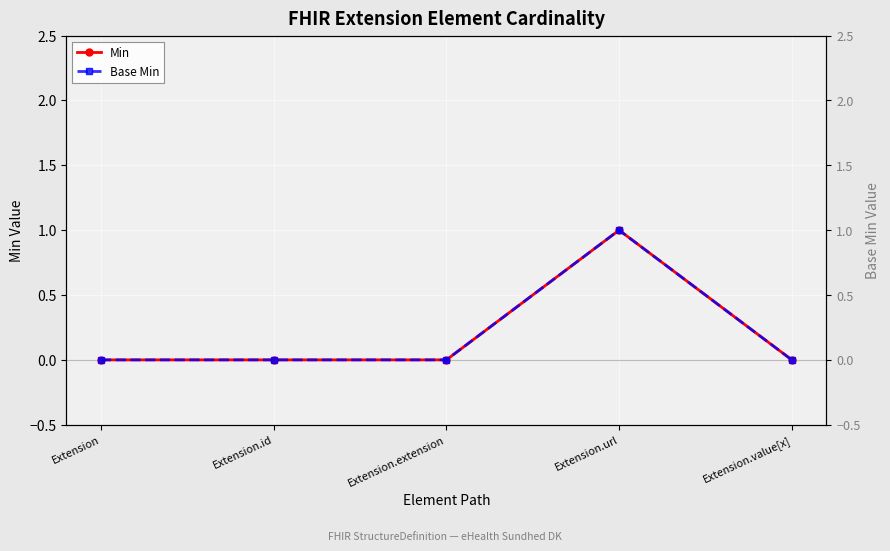

Which series has the largest total across all categories?

Min